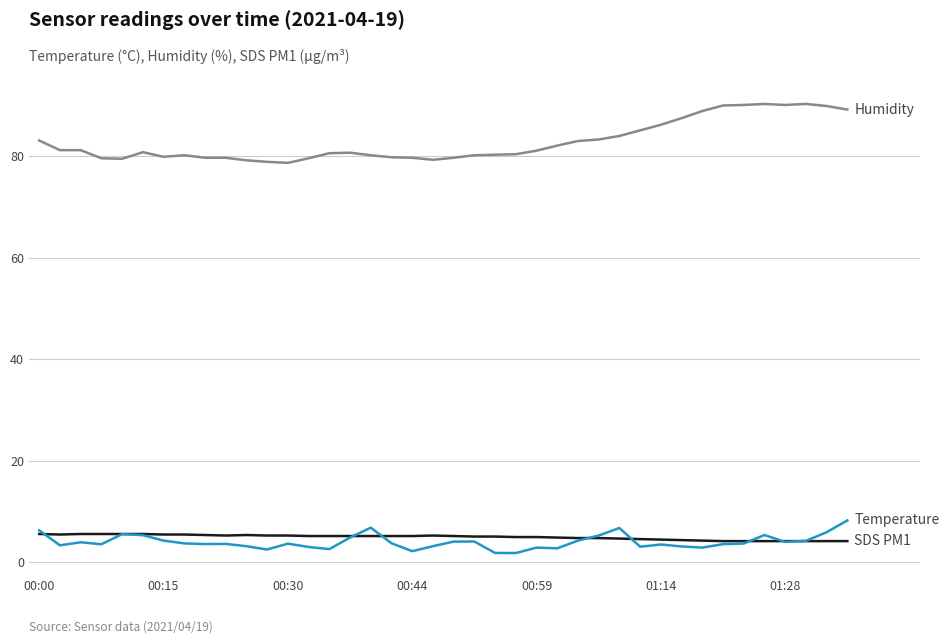

How many lines are shown in the chart?

3